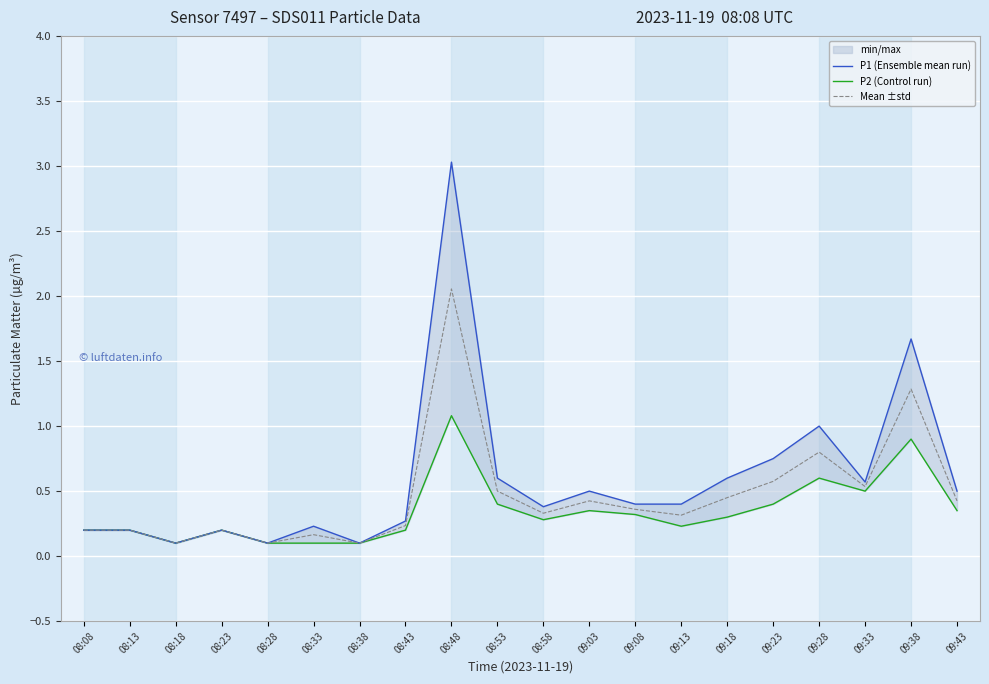

Is the value of P1 (Ensemble mean run) at 08:08 greater than the value of Mean ±std at 09:03?

No